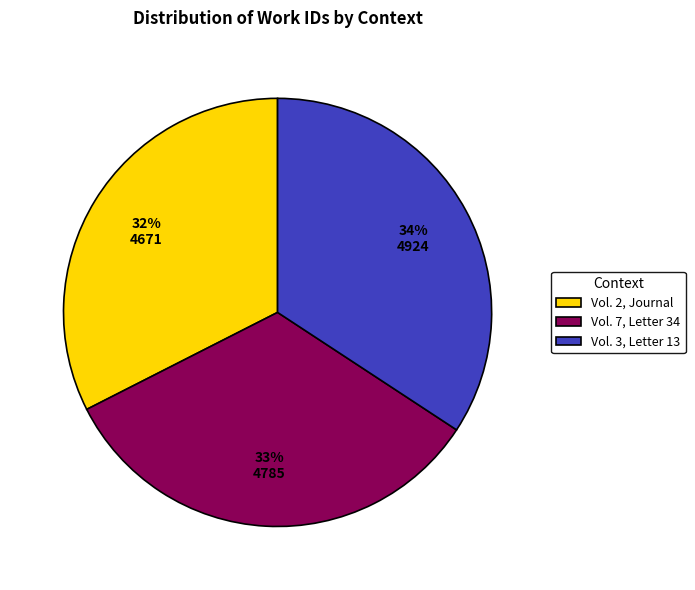

Which slice is the smallest?

Vol. 2, Journal